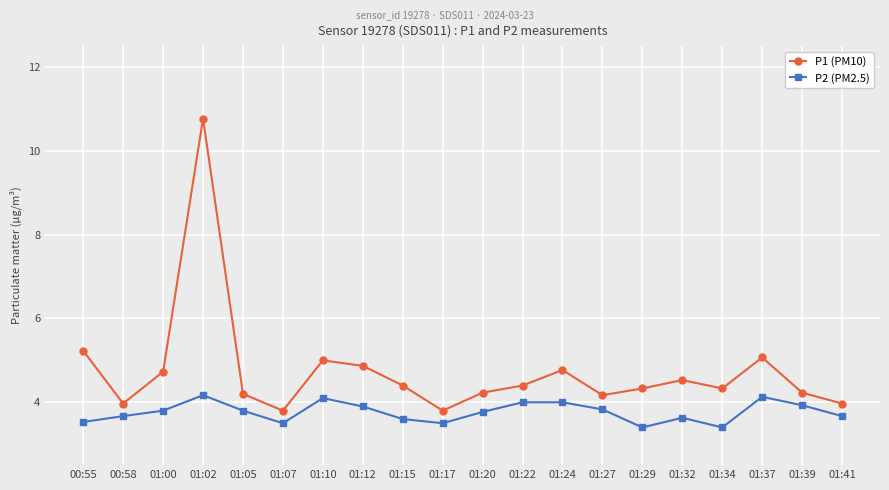

What is the spread (max minus min) of values at 01:34?

0.9